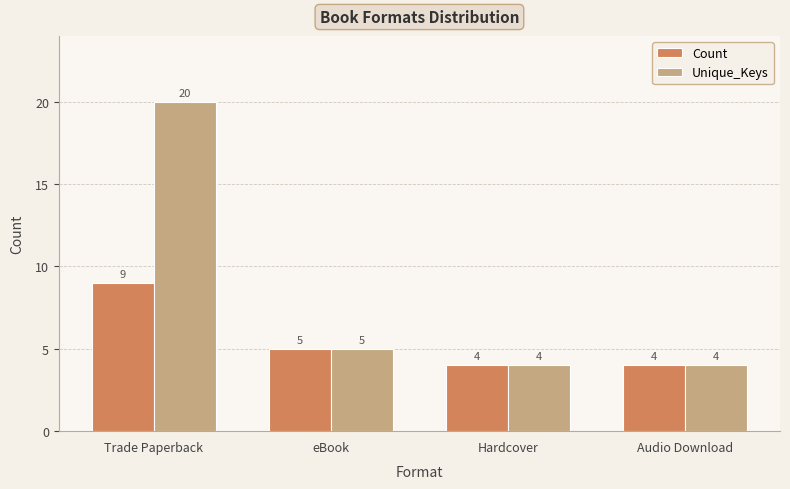

What position from the left is Trade Paperback?

1